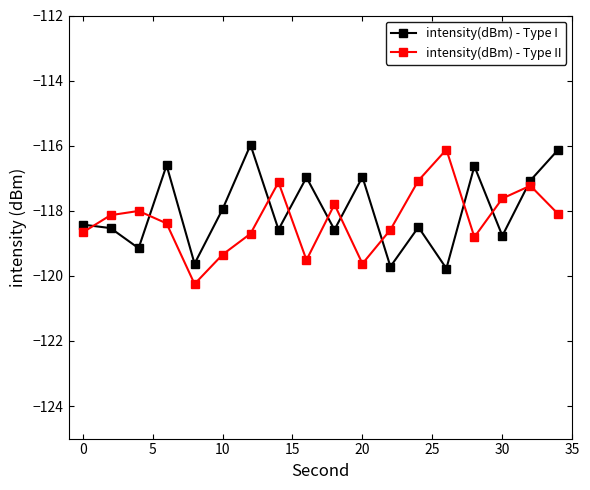

Is this an area chart (filled region under the line)?

No